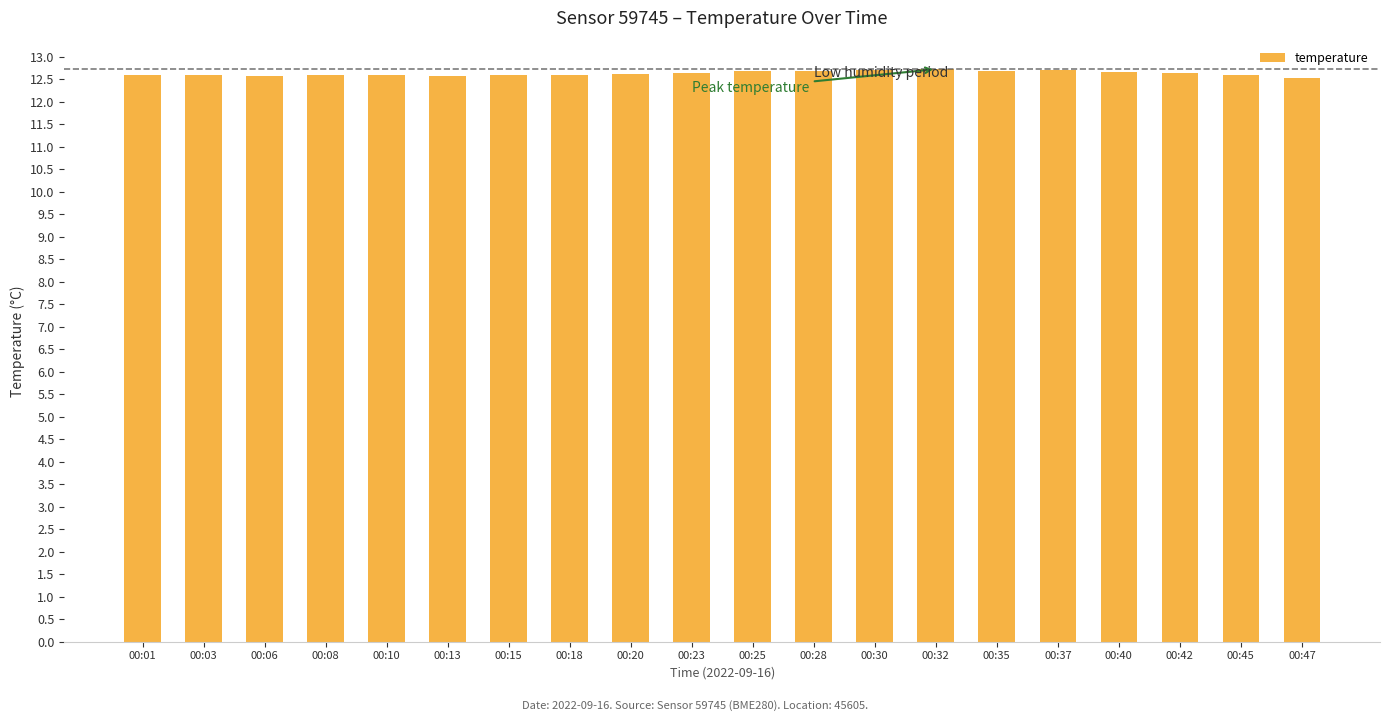

Count the number of categories in the chart.

20